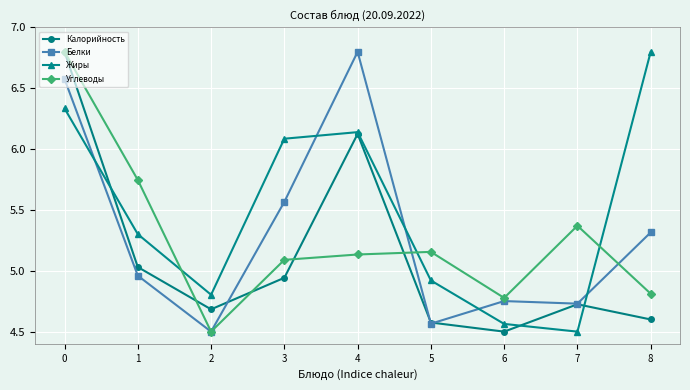

What is the maximum value for Жиры?

6.8